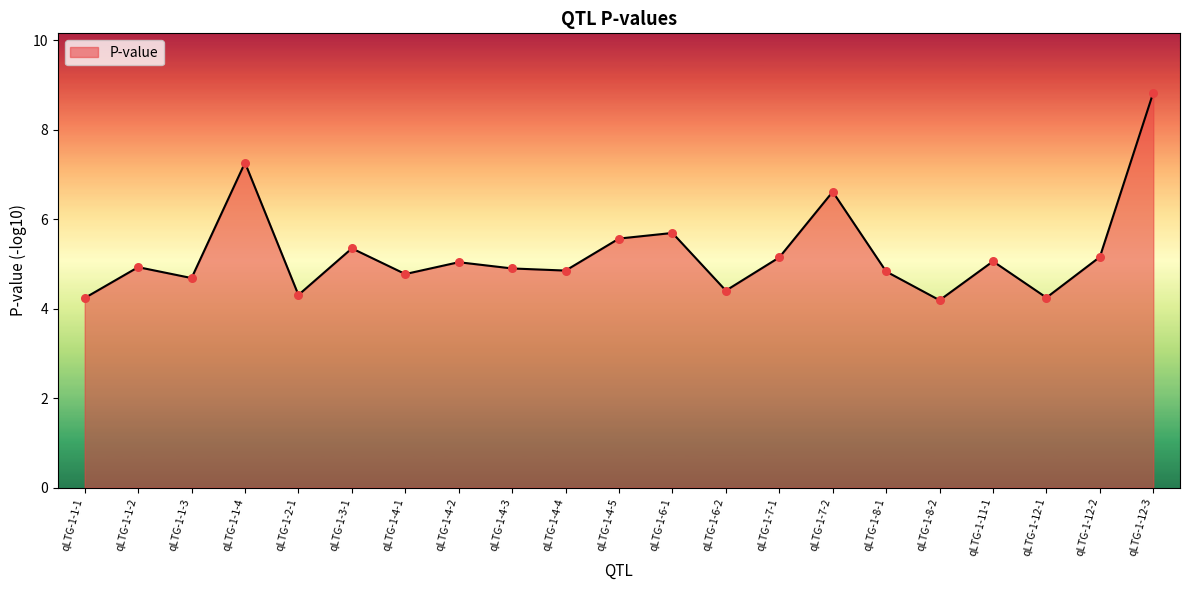

Which has a higher value, qLTG-1-4-4 or qLTG-1-7-2?

qLTG-1-7-2